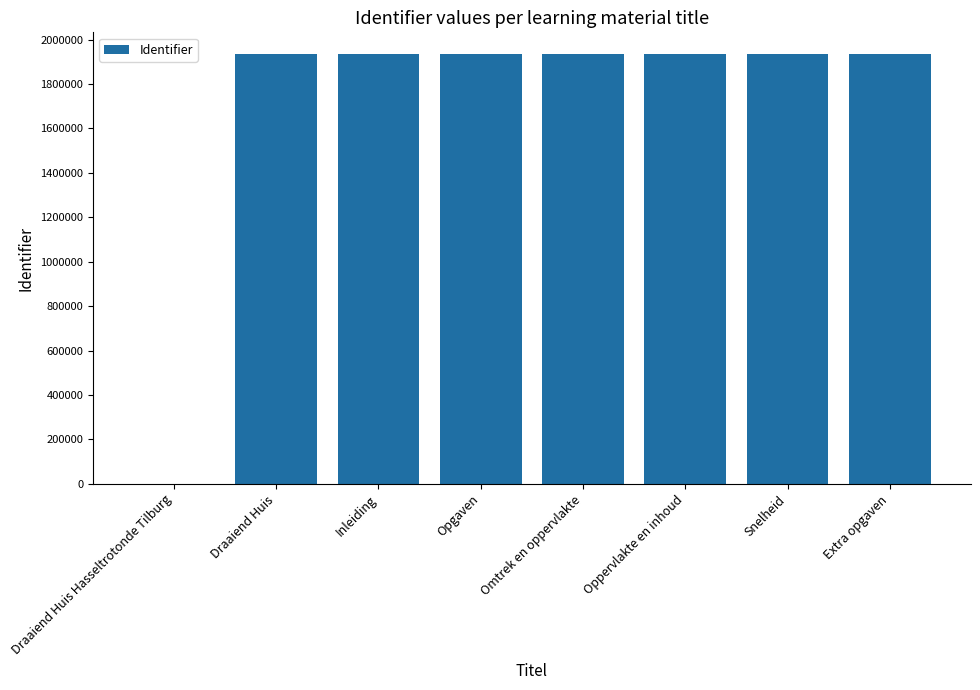

What is the greatest value displayed?

1936077